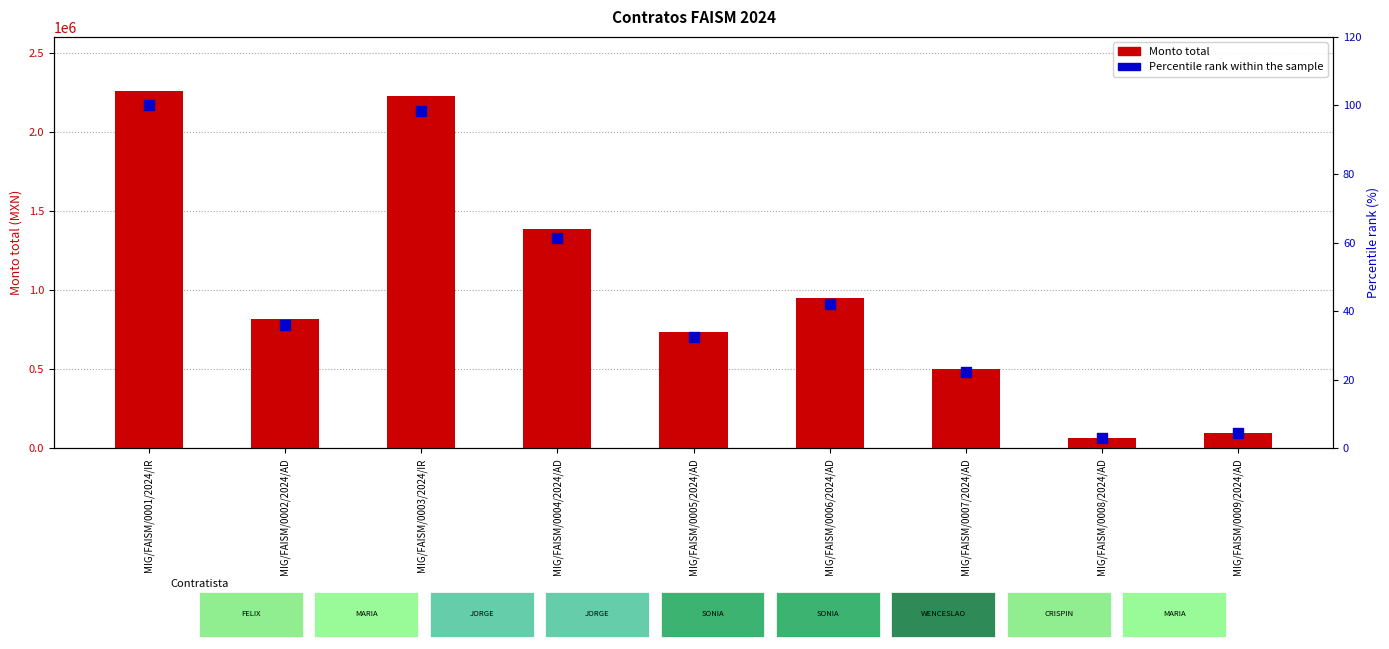

At which category is the sum across all series the highest?

MIG/FAISM/0001/2024/IR